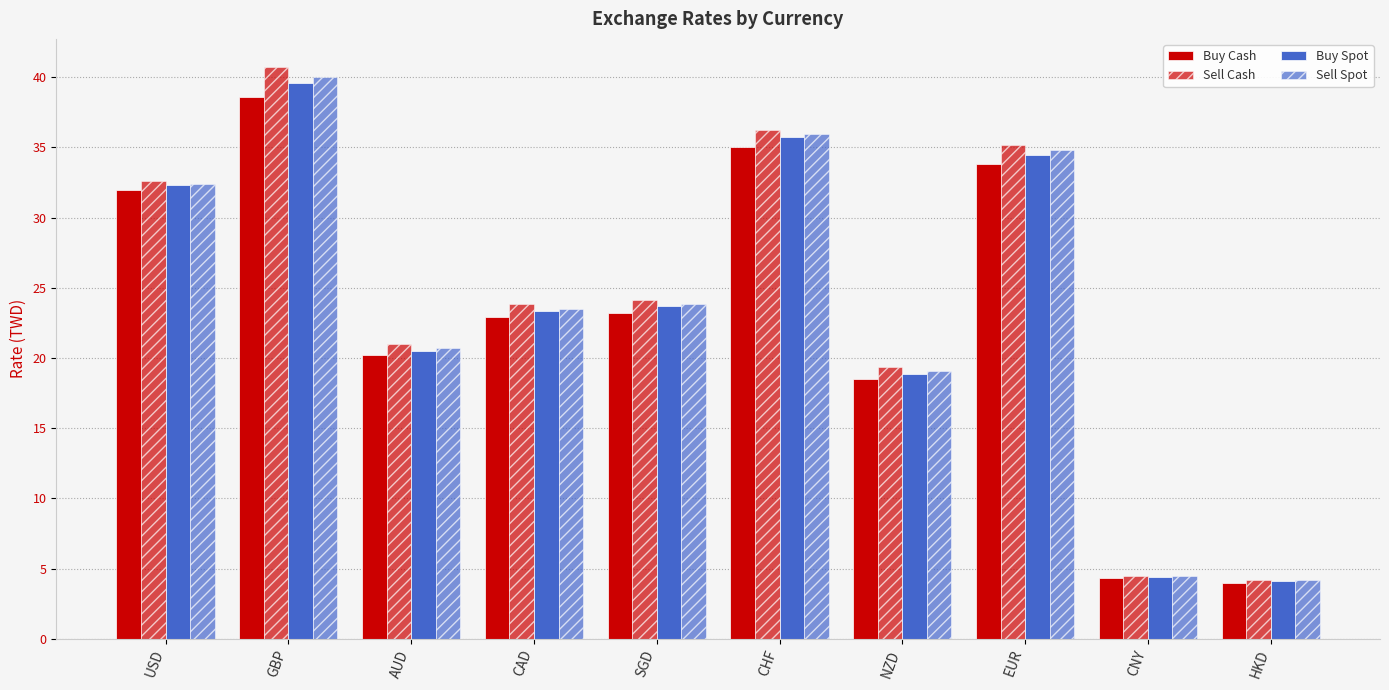

At which label does Sell Spot first exceed 23?

USD